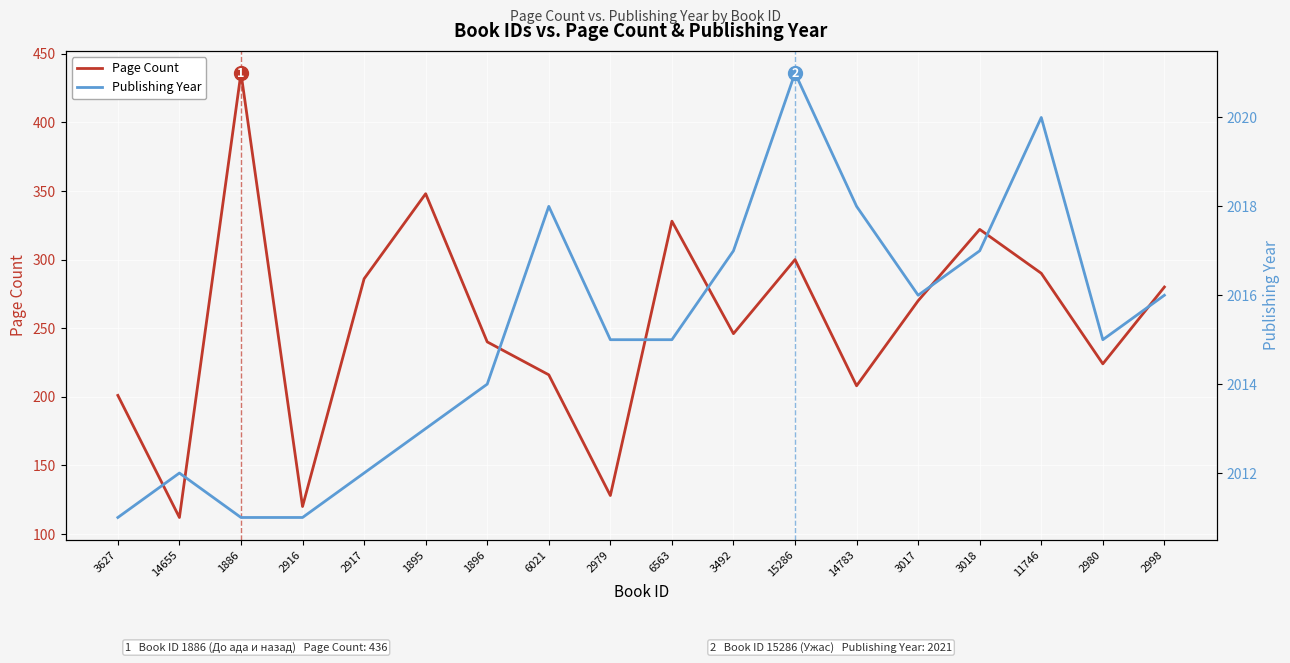

Which category has the highest value across all series?

15286